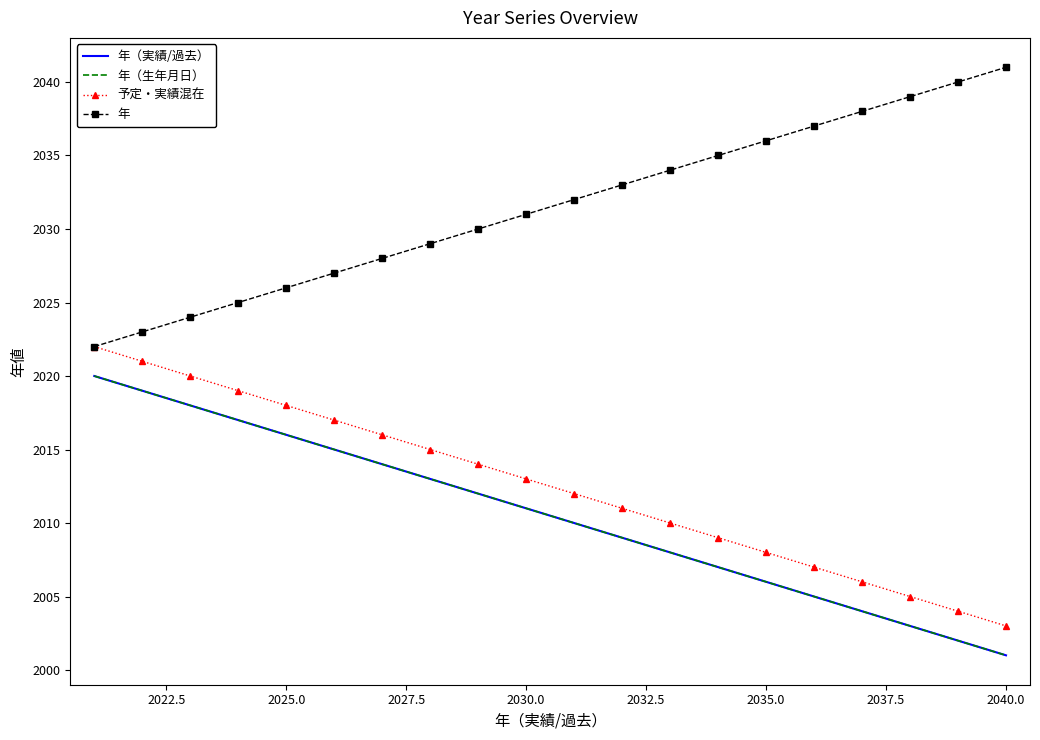

What are all the series names shown in the legend?

年（実績/過去）, 年（生年月日）, 予定・実績混在, 年